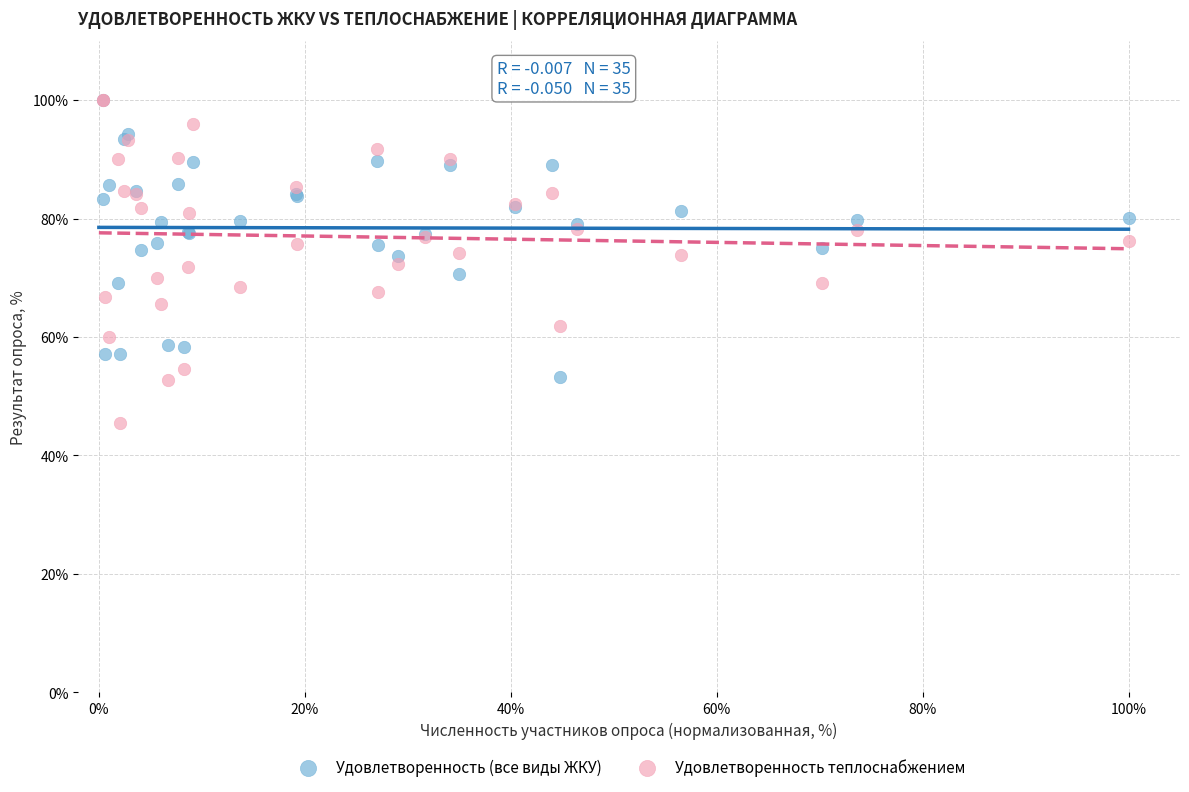

What are all the series names shown in the legend?

Удовлетворенность (все виды ЖКУ), Удовлетворенность теплоснабжением